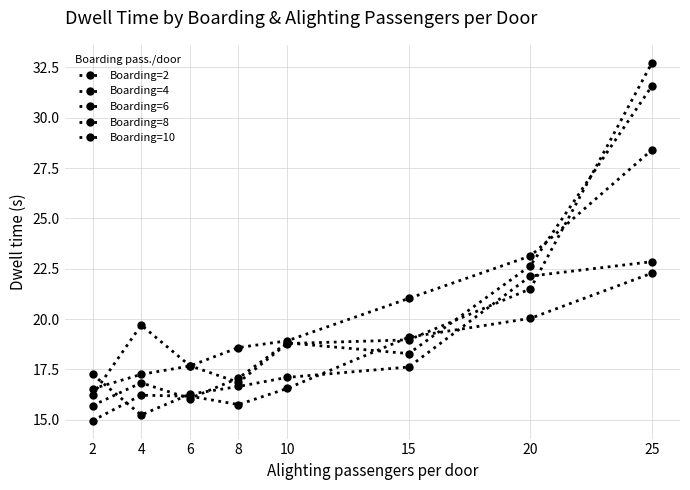

How many values in the Boarding=6 series are below 18?

4